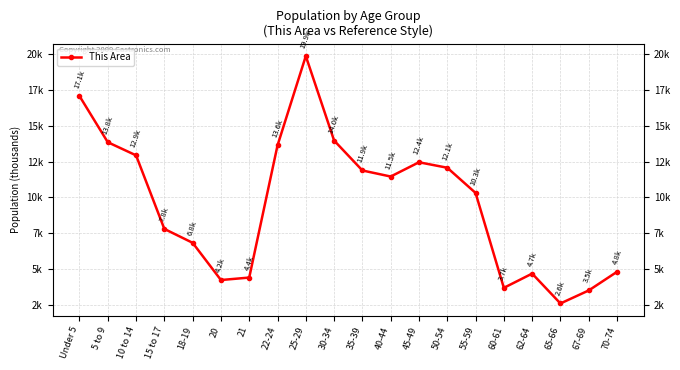

How many points are higher than both their immediate neighbors (excluding endpoints)?

3